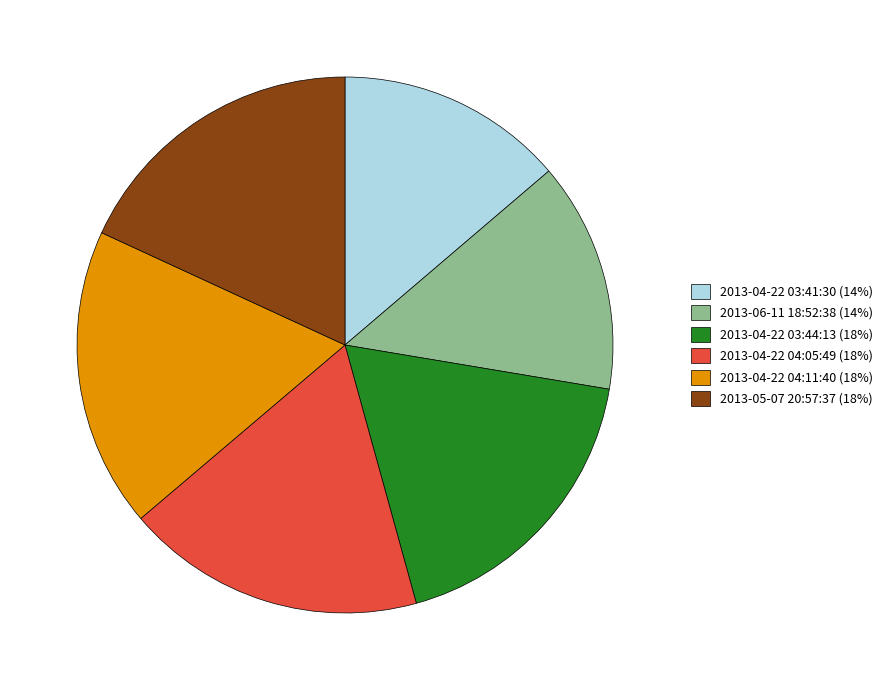

Combined, do 2013-05-07 20:57:37 (18%) and 2013-04-22 03:41:30 (14%) account for over 50%?

No